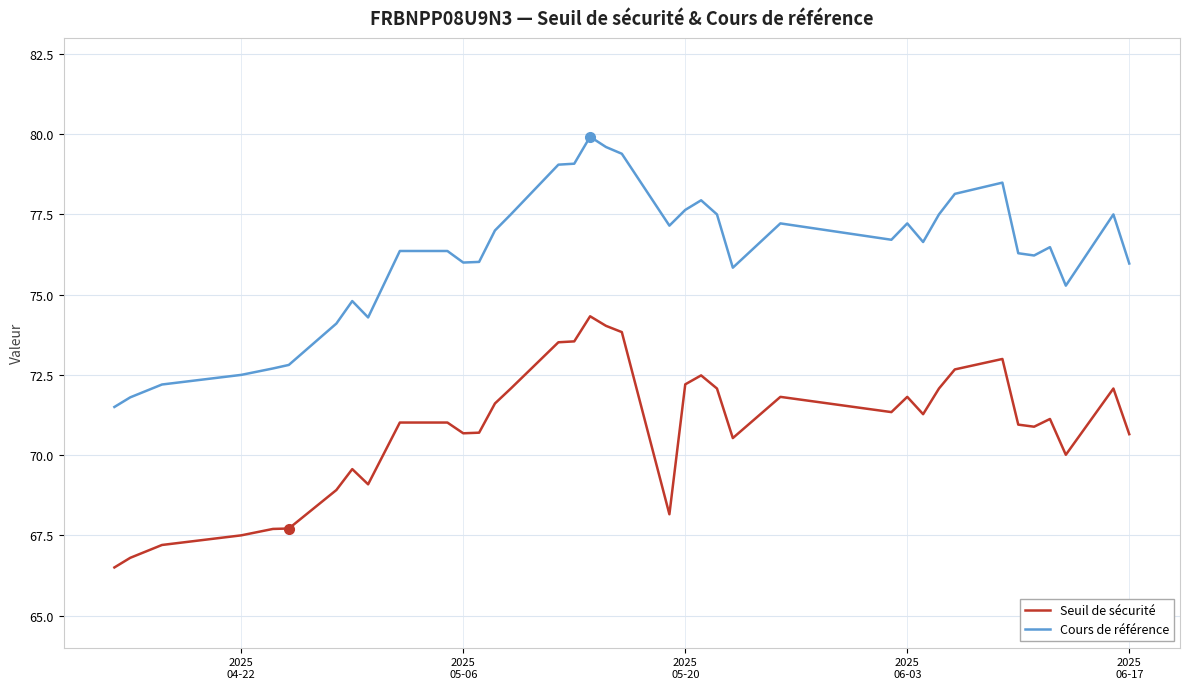

Rank the series by their average value, from lowest to highest.

Seuil de sécurité, Cours de référence